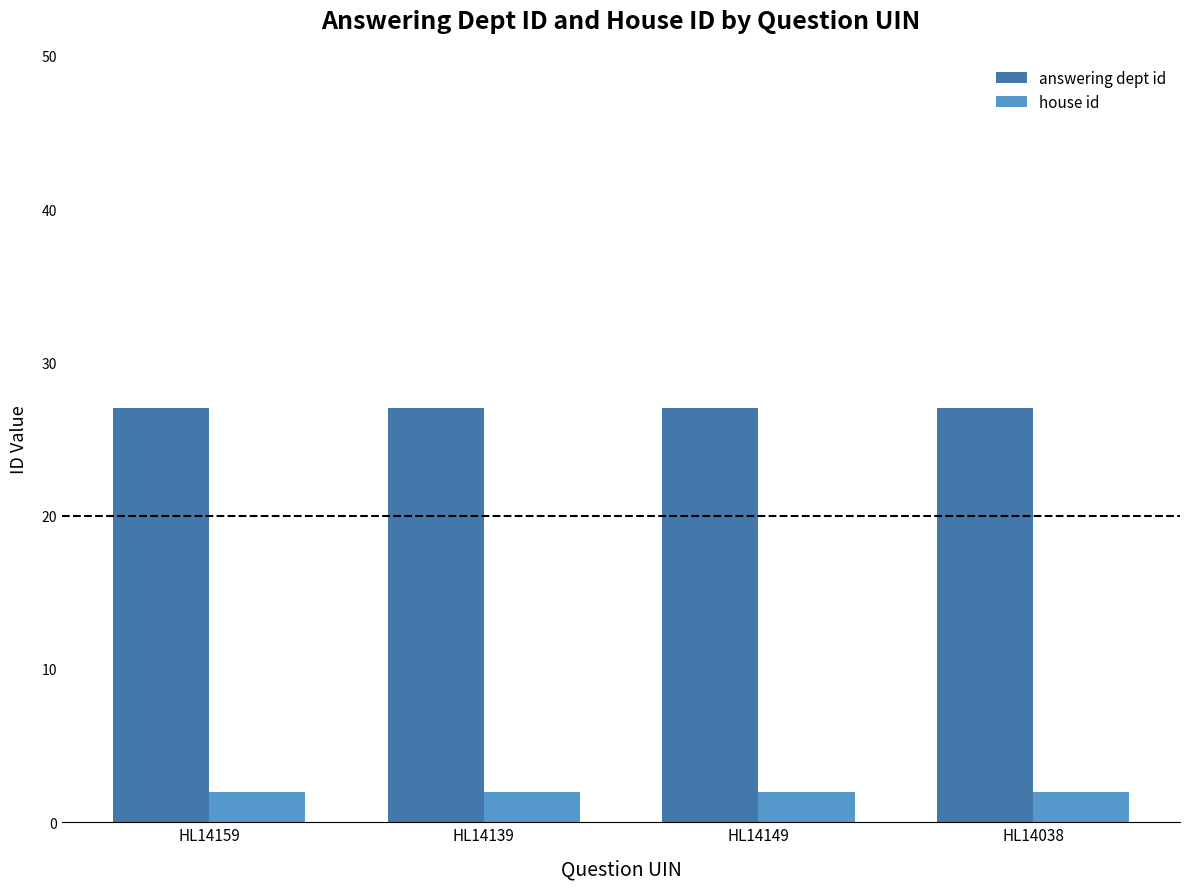

Are the bars horizontal?

No